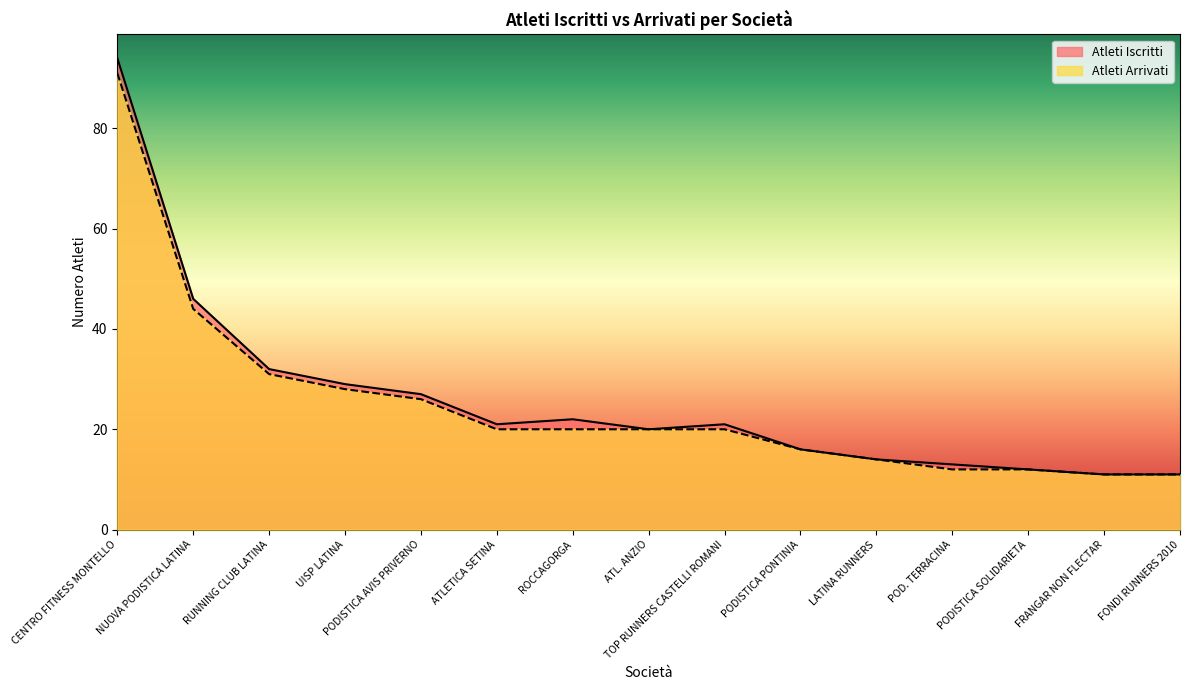

Is the value of Atleti Arrivati at FONDI RUNNERS 2010 greater than the value of Atleti Iscritti at FONDI RUNNERS 2010?

No